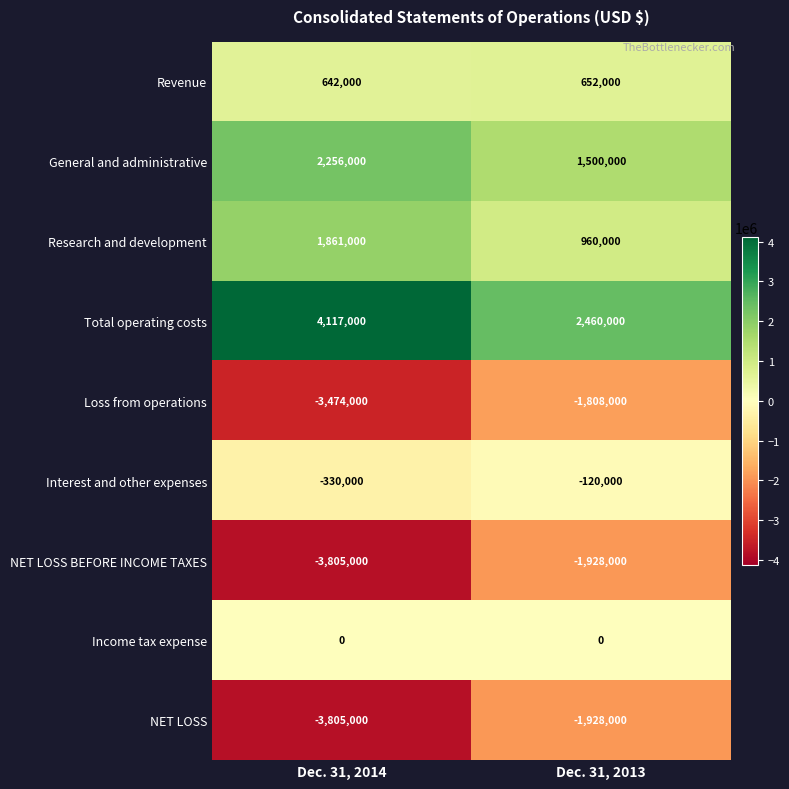

What is the sum of the NET LOSS BEFORE INCOME TAXES values at Dec. 31, 2014 and Dec. 31, 2013?

-5733000